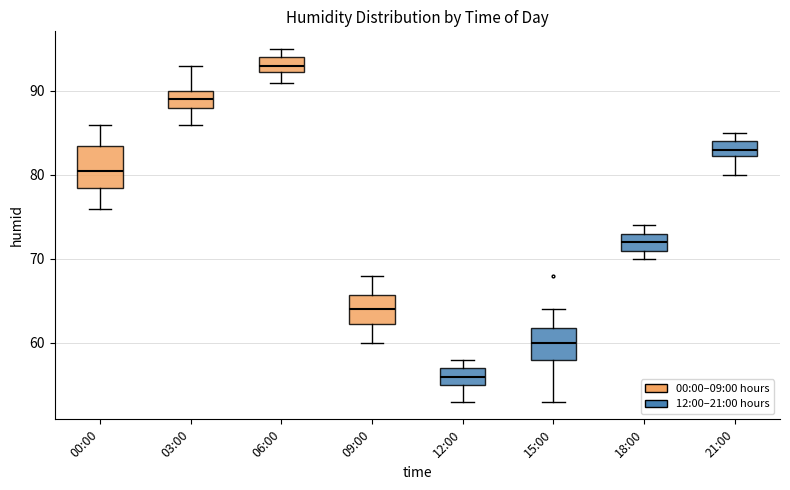

Where does the median line of the box for 21:00 sit on the y-axis? The values are not printed on the chart, so give them approximately, as read against the axis.

83